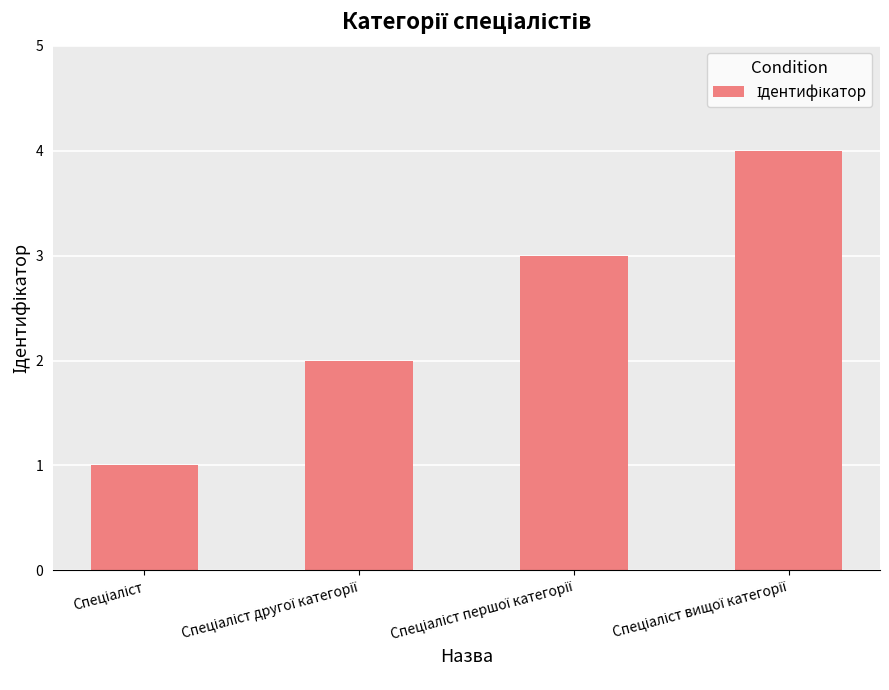

What is the difference between the maximum and minimum values?

3